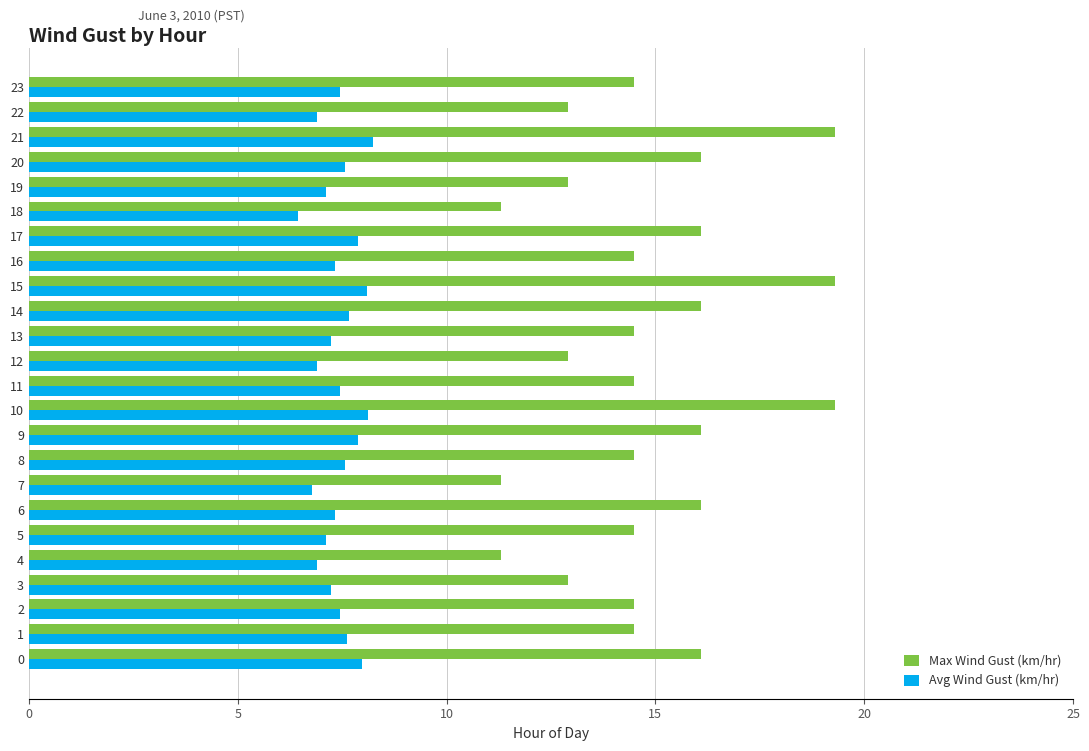

What is the sum of the Max Wind Gust (km/hr) values at 10 and 20?

35.4